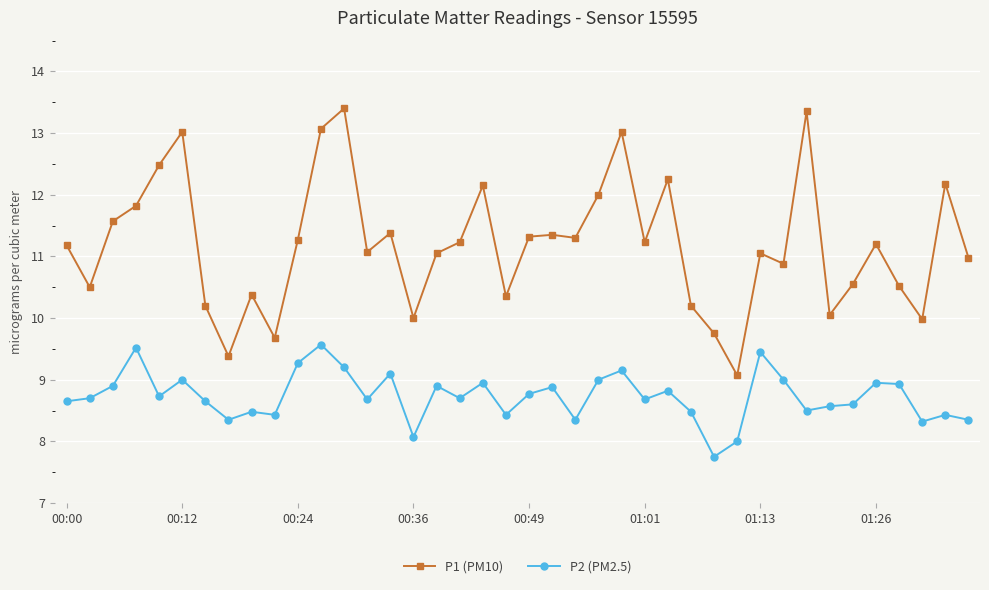

How many distinct data groups are displayed?

2